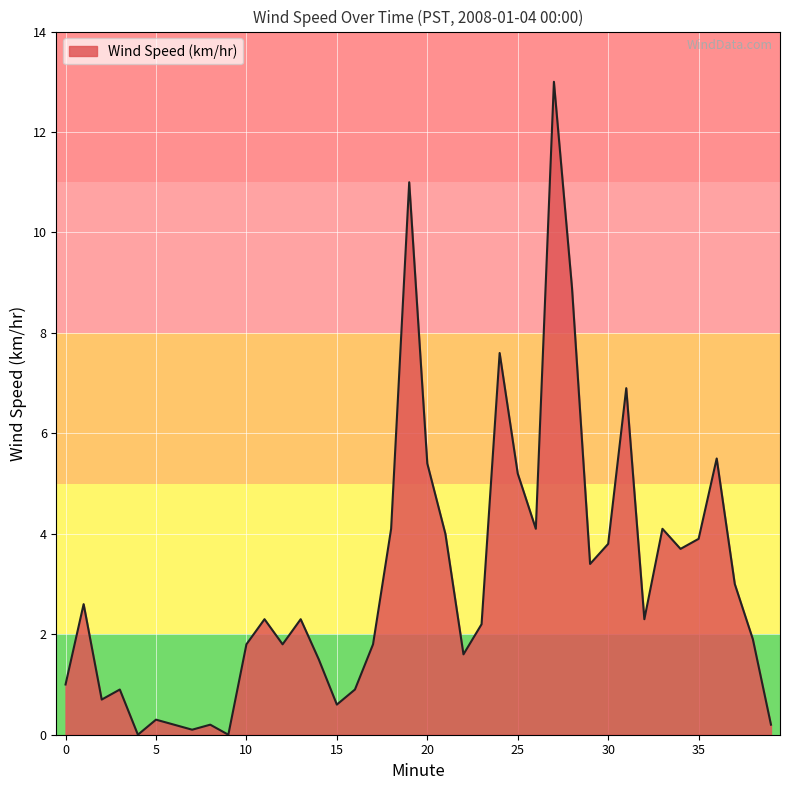

What is the difference between the maximum and minimum values?

13.0